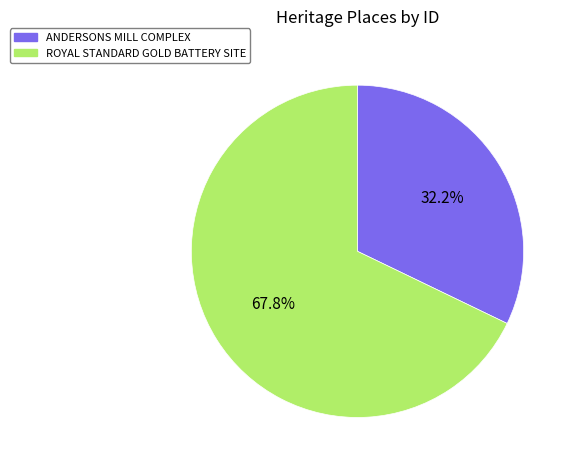

To the nearest percent, what is the difference between the ANDERSONS MILL COMPLEX and ROYAL STANDARD GOLD BATTERY SITE slice percentages?

36%